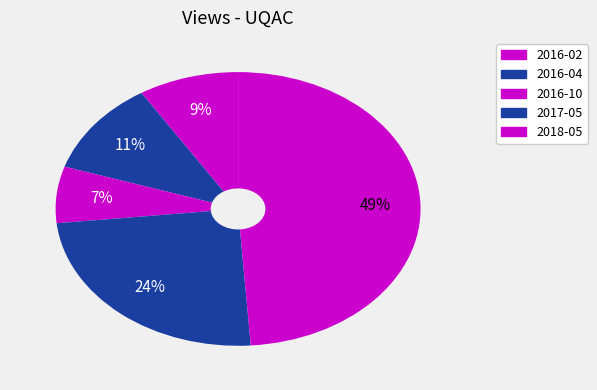

Is it true that 2017-05 is 37% of the pie?

False